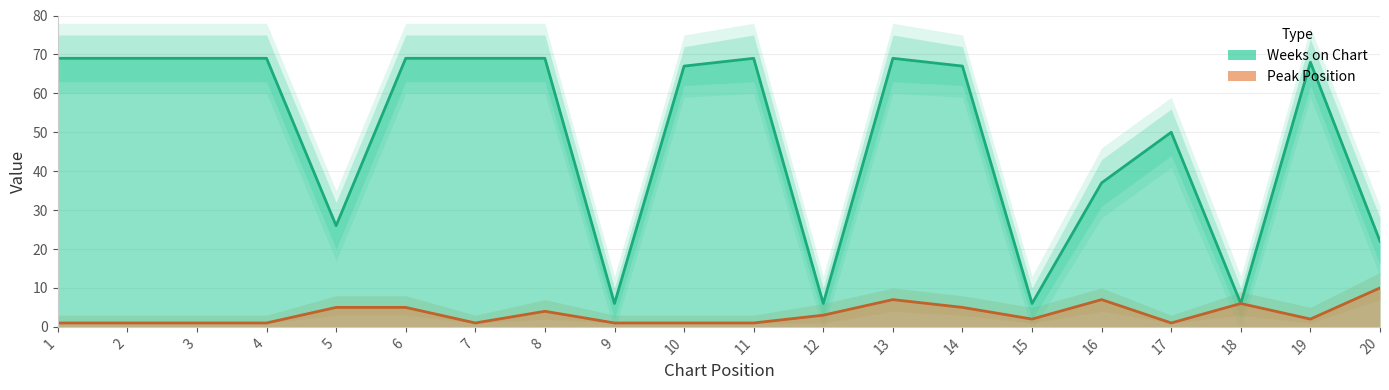

Count the number of categories in the chart.

20